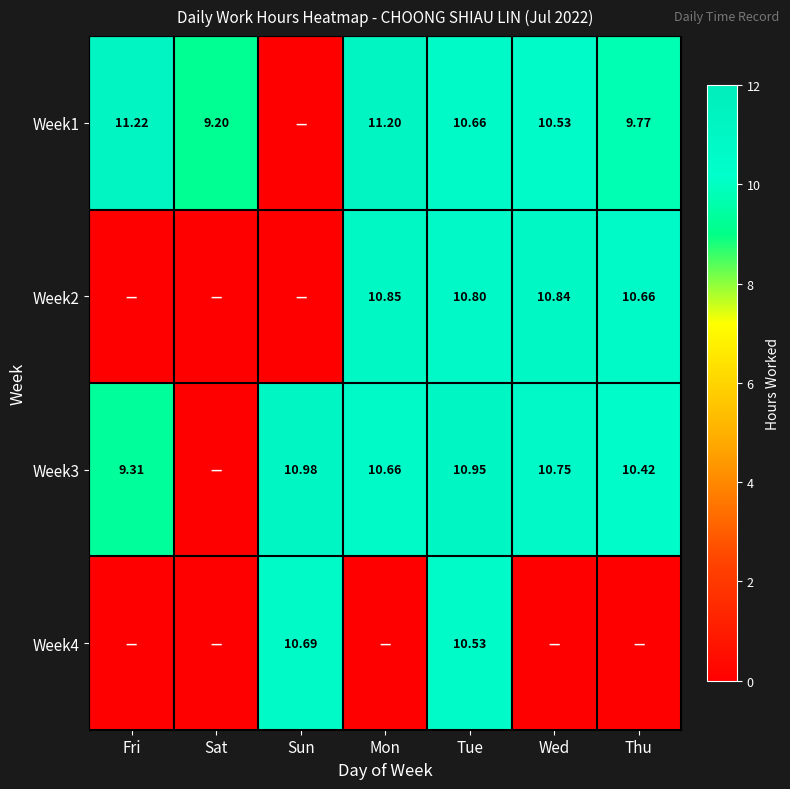

What is the sum of the Week1 values at Wed and Mon?

21.7